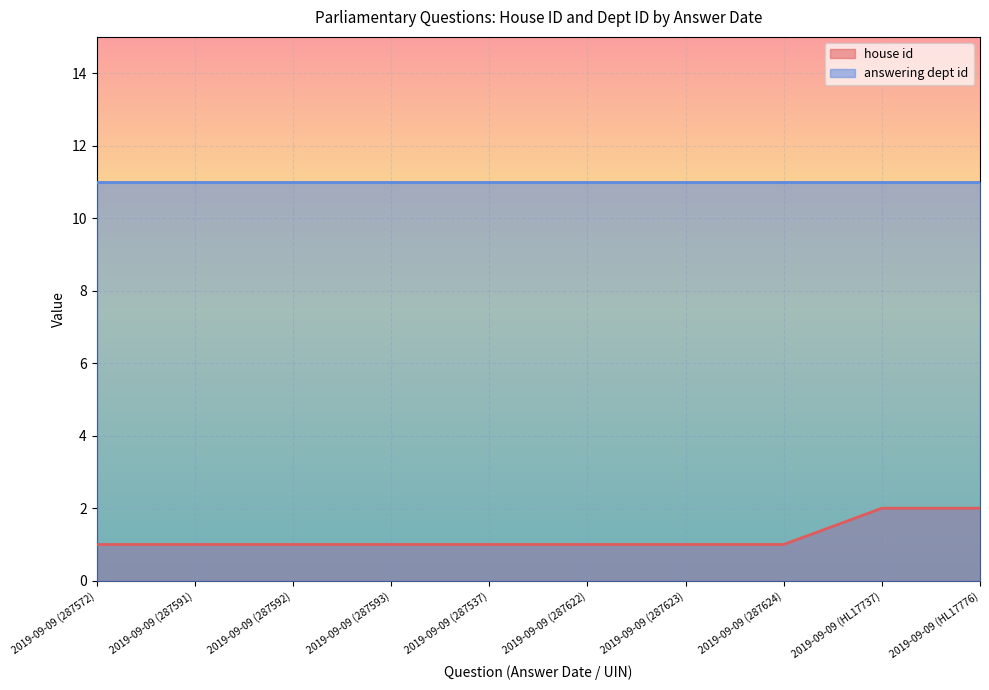

What is the maximum value shown in the chart?

11